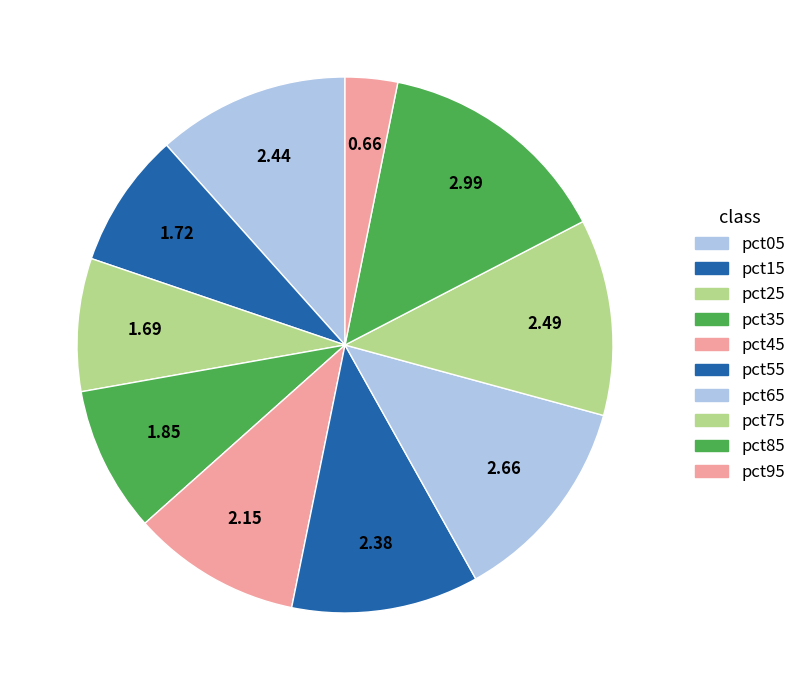

Count the number of slices in the pie.

10